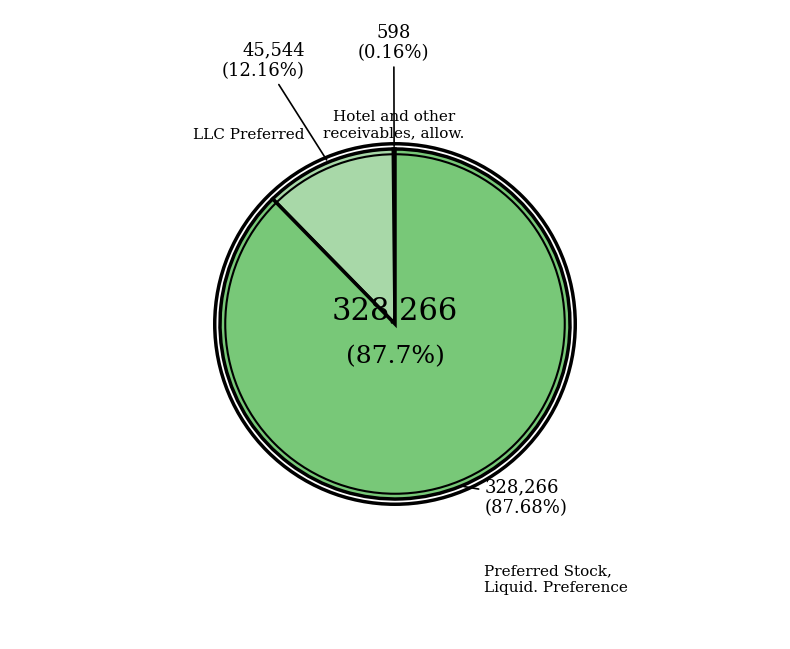

Which category accounts for the majority?

Preferred Stock, Liquidation Preference